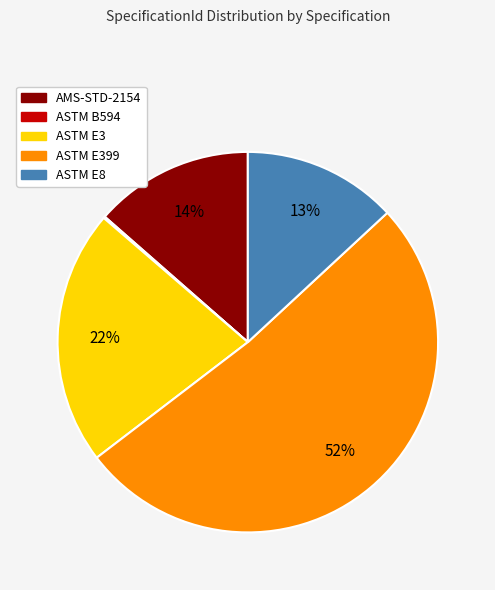

What percentage is the AMS-STD-2154 slice, to the nearest percent?

14%